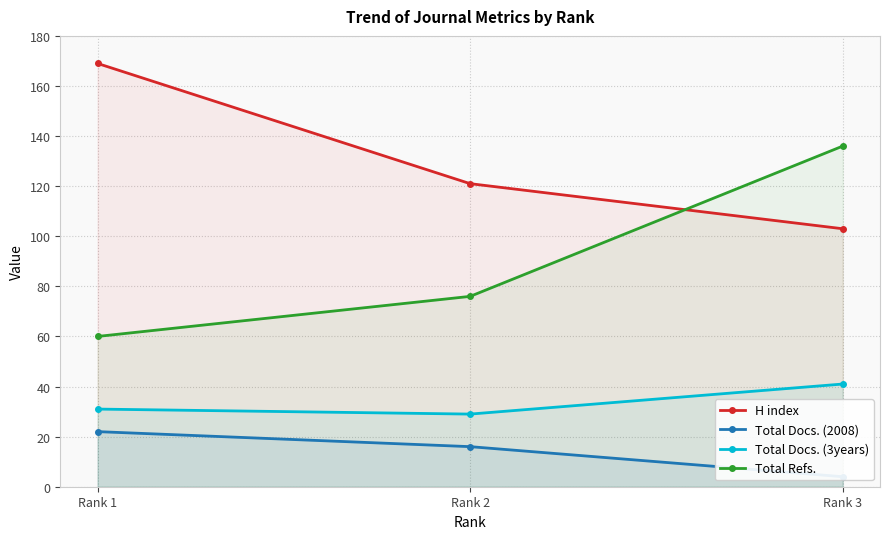

Where is Total Docs. (2008) nearest to the value 13?

Rank 2